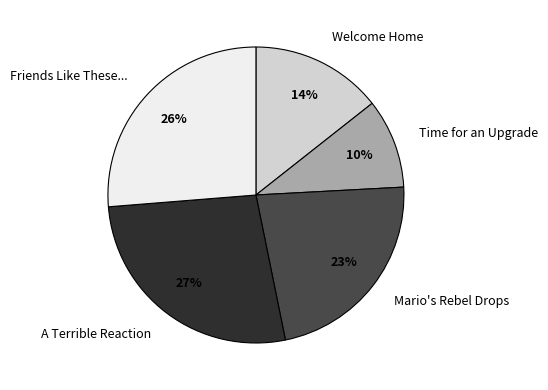

Which category has the biggest portion of the pie?

A Terrible Reaction